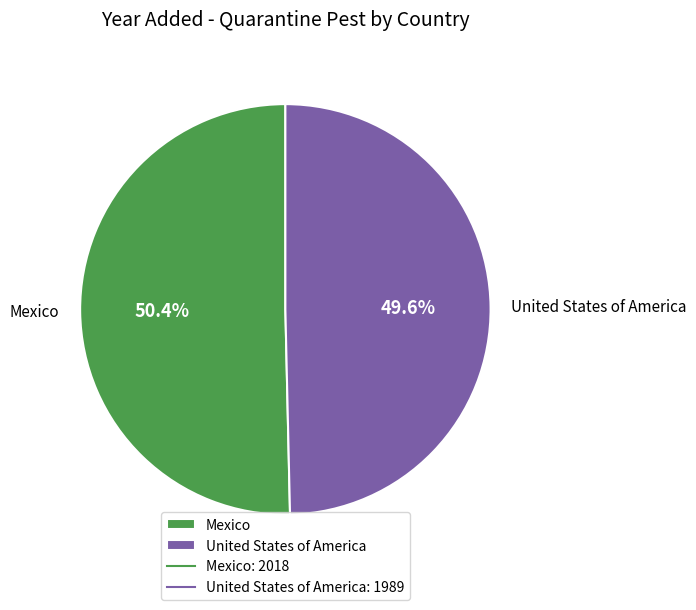

Approximately how many times larger is the value at Mexico compared to United States of America?

1.0